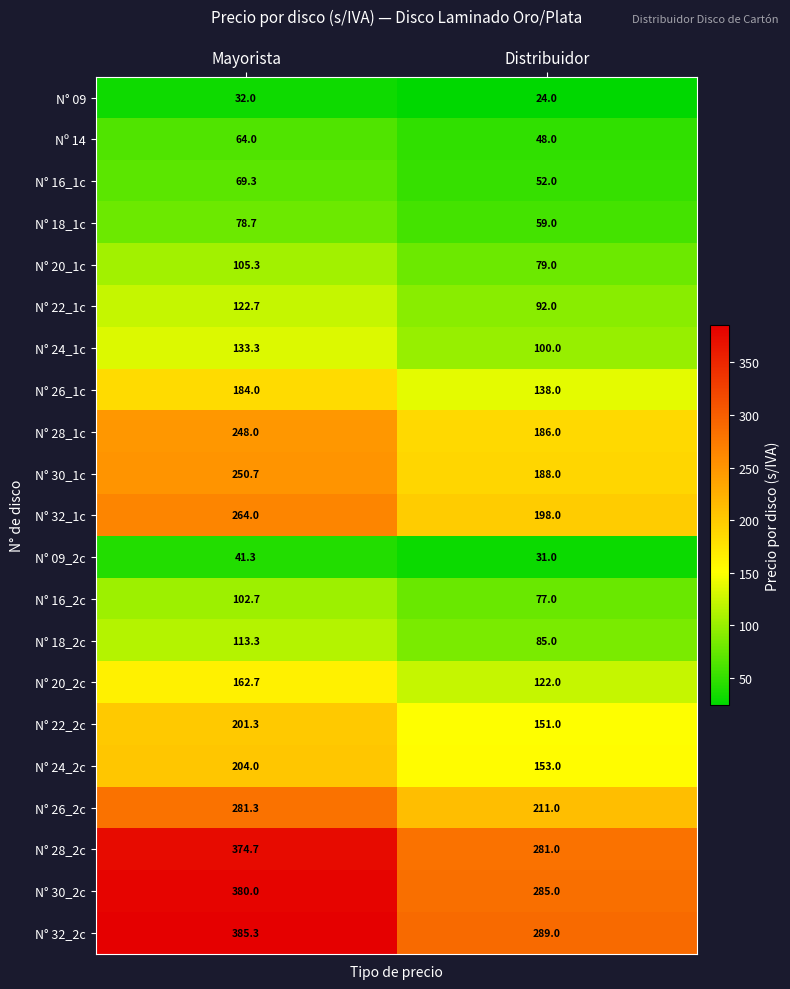

At Mayorista, list the series in order from smallest to largest.

N° 09, N° 09_2c, Nº 14, N° 16_1c, N° 18_1c, N° 16_2c, N° 20_1c, N° 18_2c, N° 22_1c, N° 24_1c, N° 20_2c, N° 26_1c, N° 22_2c, N° 24_2c, N° 28_1c, N° 30_1c, N° 32_1c, N° 26_2c, N° 28_2c, N° 30_2c, N° 32_2c